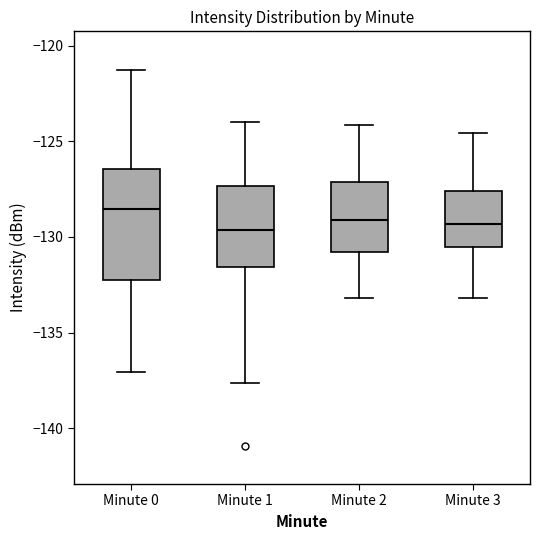

Which box is the tallest, from its lower edge to its upper edge?

Minute 0